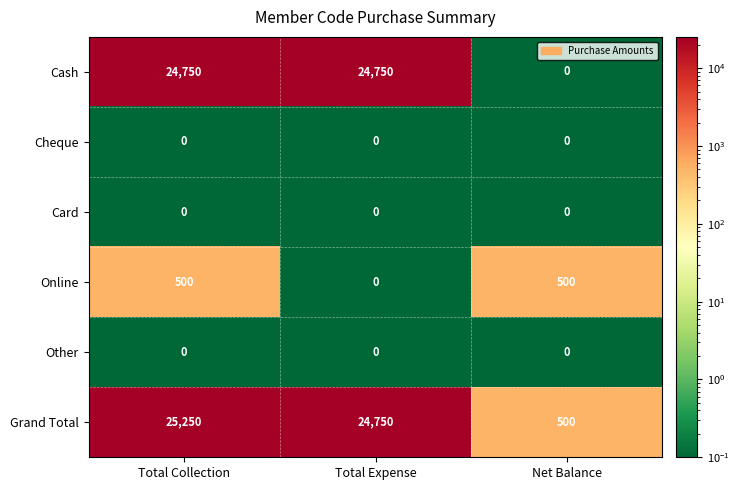

The Cash series shows 0 at Net Balance. True or false?

True